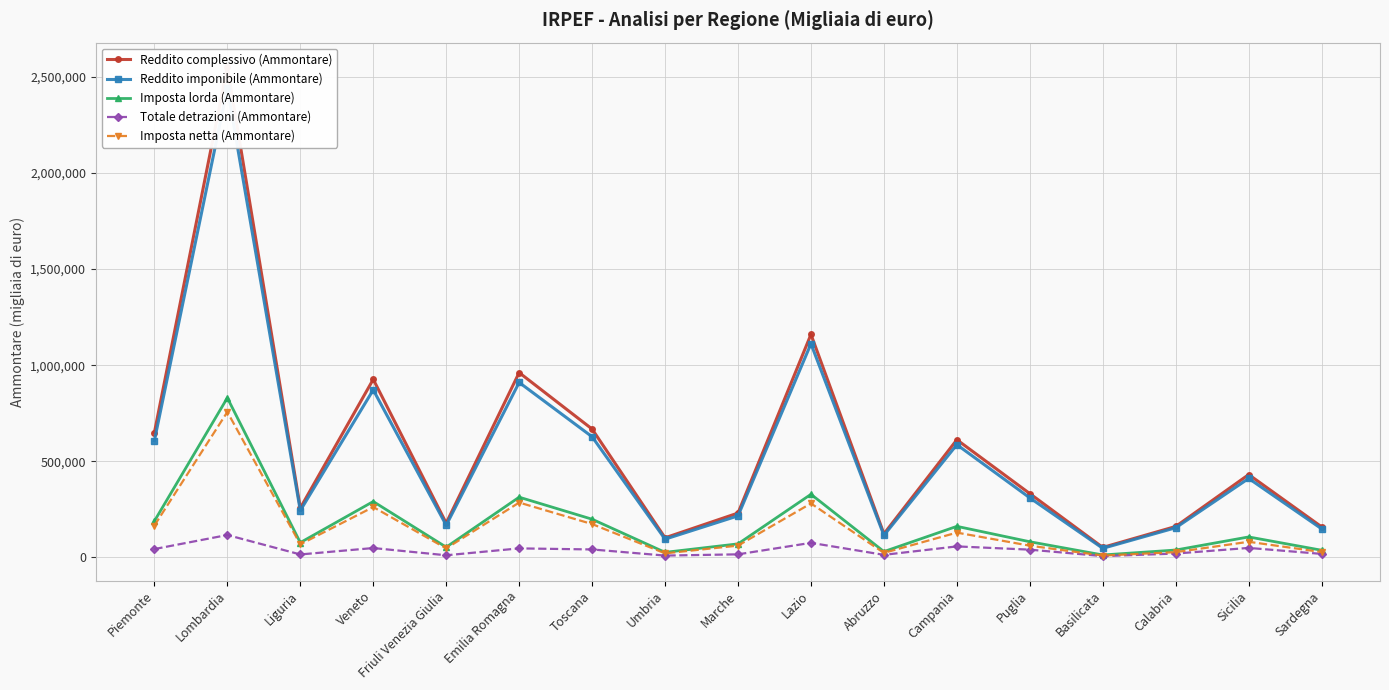

What is the value of the Imposta netta (Ammontare) point at the 11th from the left?

23434